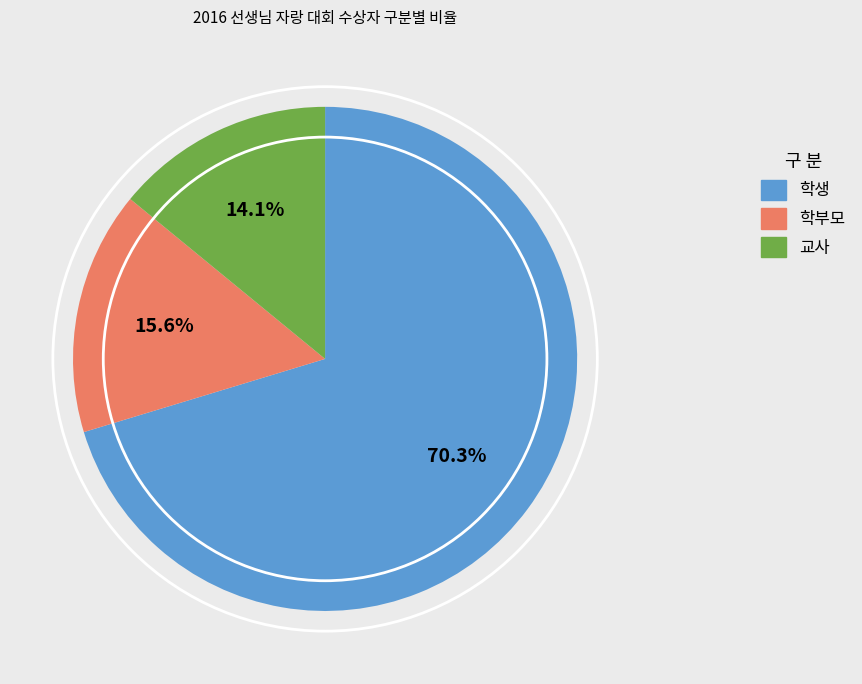

Approximately how many times larger is the value at 교사 compared to 학생?

0.2